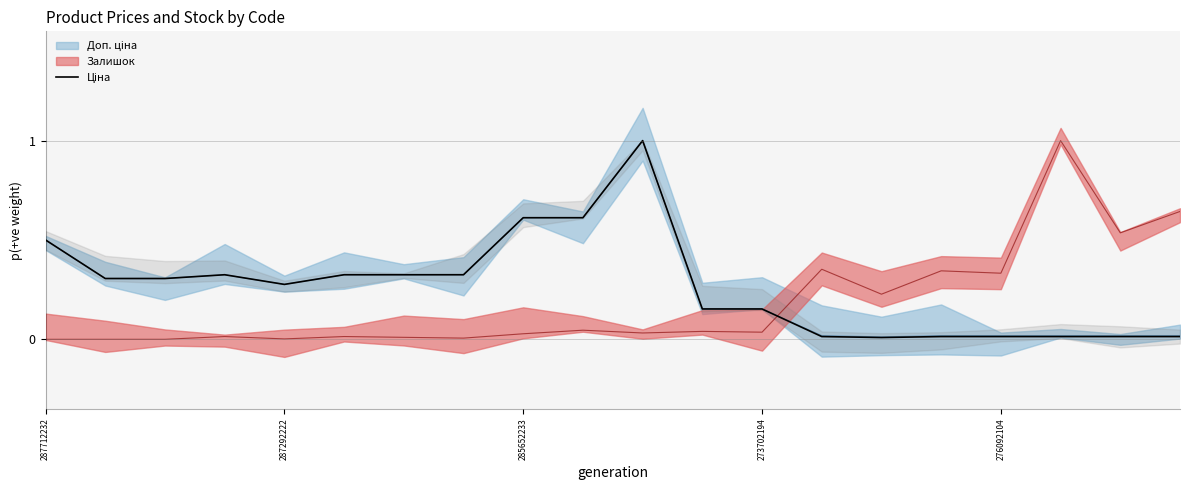

What is the value of the 2nd point from the left?

0.3